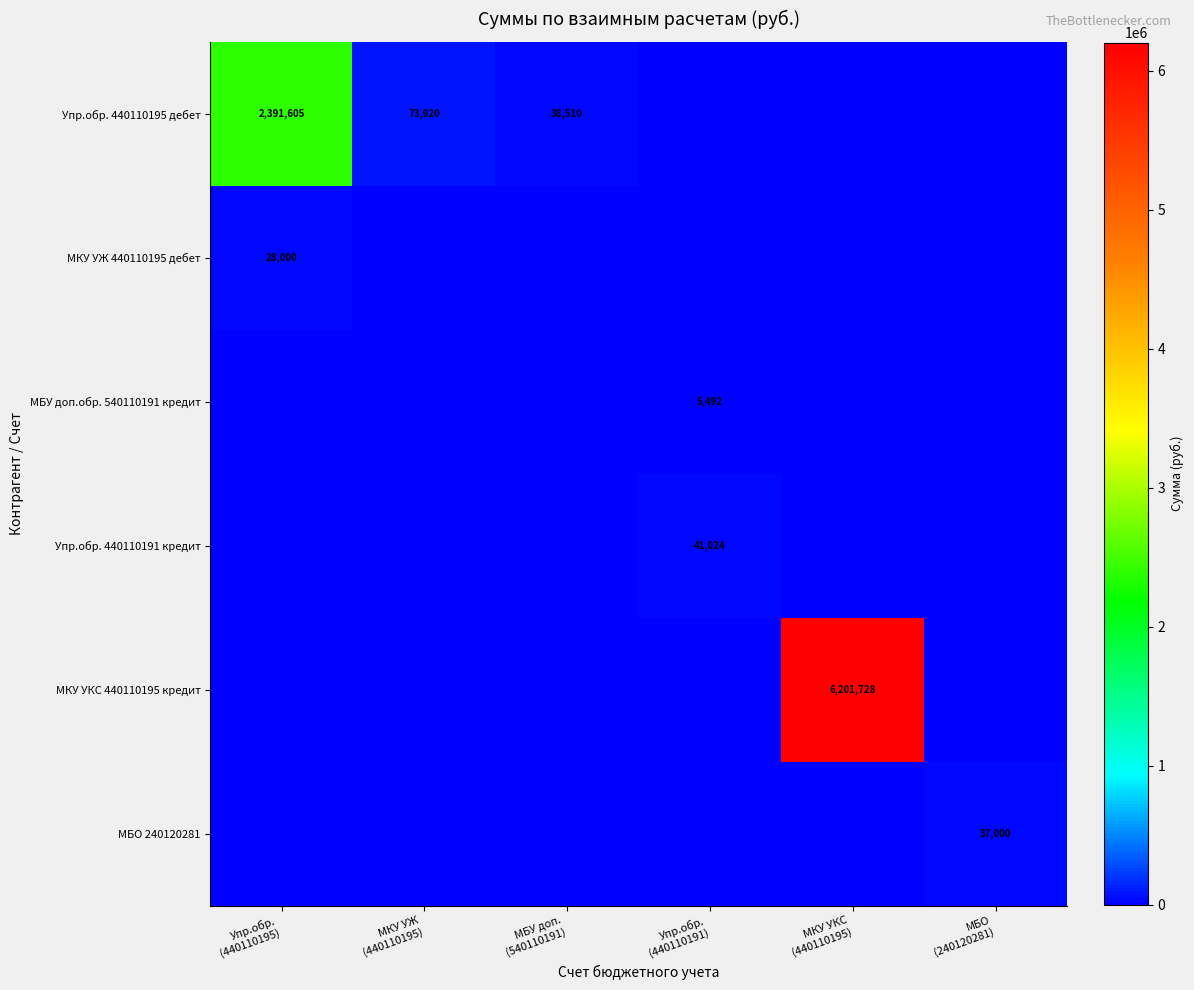

How many values in Упр.обр. 440110191 кредит are above zero?

1